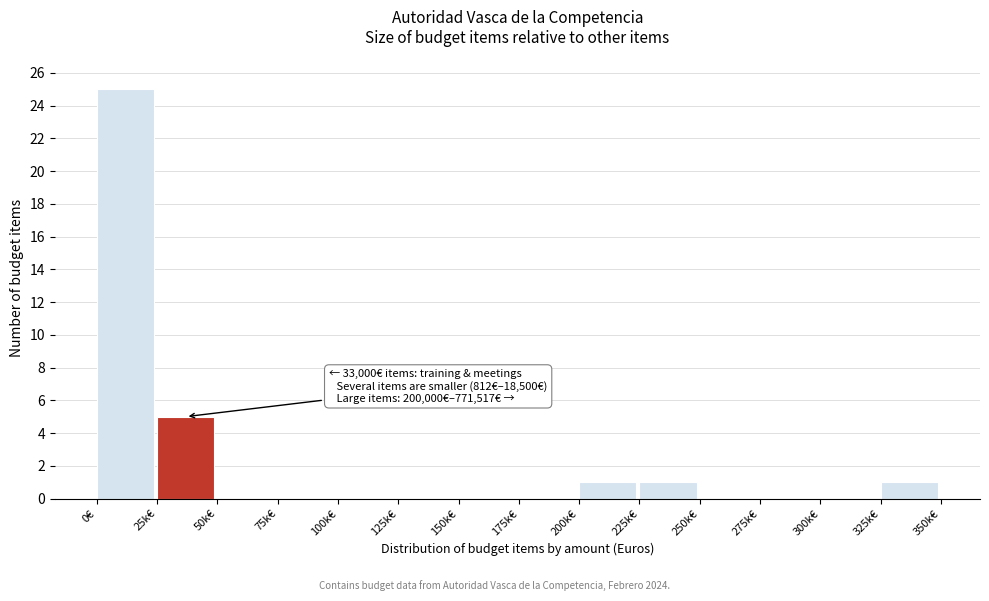

Reading left to right, what are all the values shown in this chart?

0€=25	25k€=5	50k€=0	75k€=0	100k€=0	125k€=0	150k€=0	175k€=0	200k€=1	225k€=1	250k€=0	275k€=0	300k€=0	325k€=1